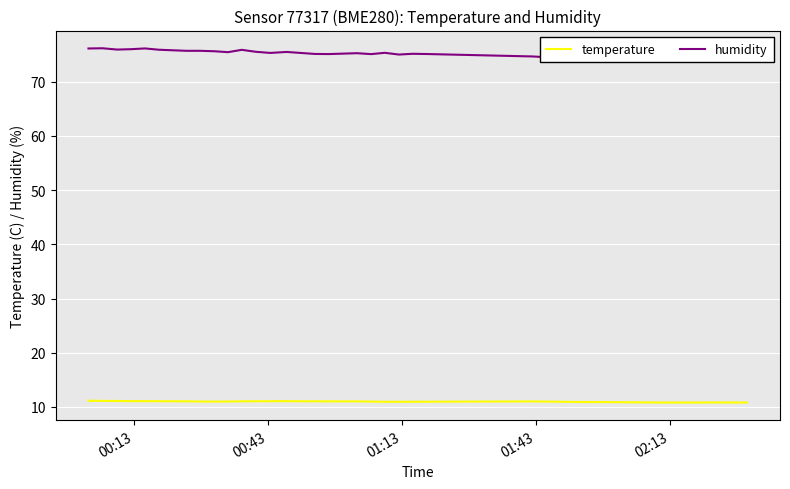

What is the maximum value for temperature?

11.2